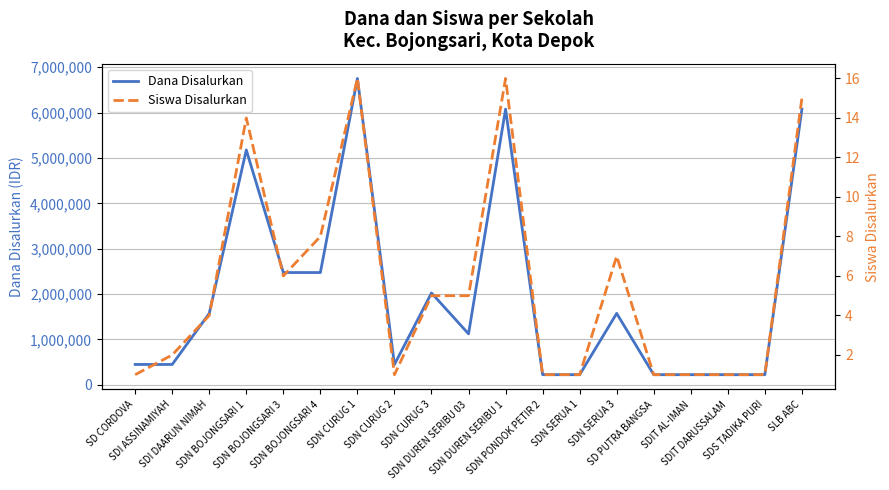

How many data points in Dana Disalurkan are above 1125000?

9